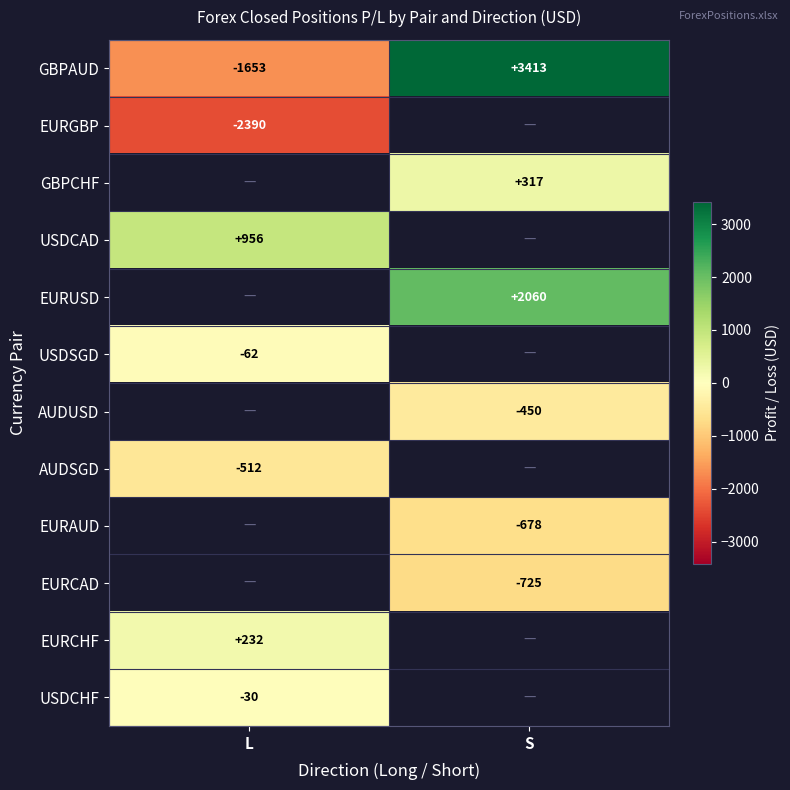

Count the number of data series in this chart.

12